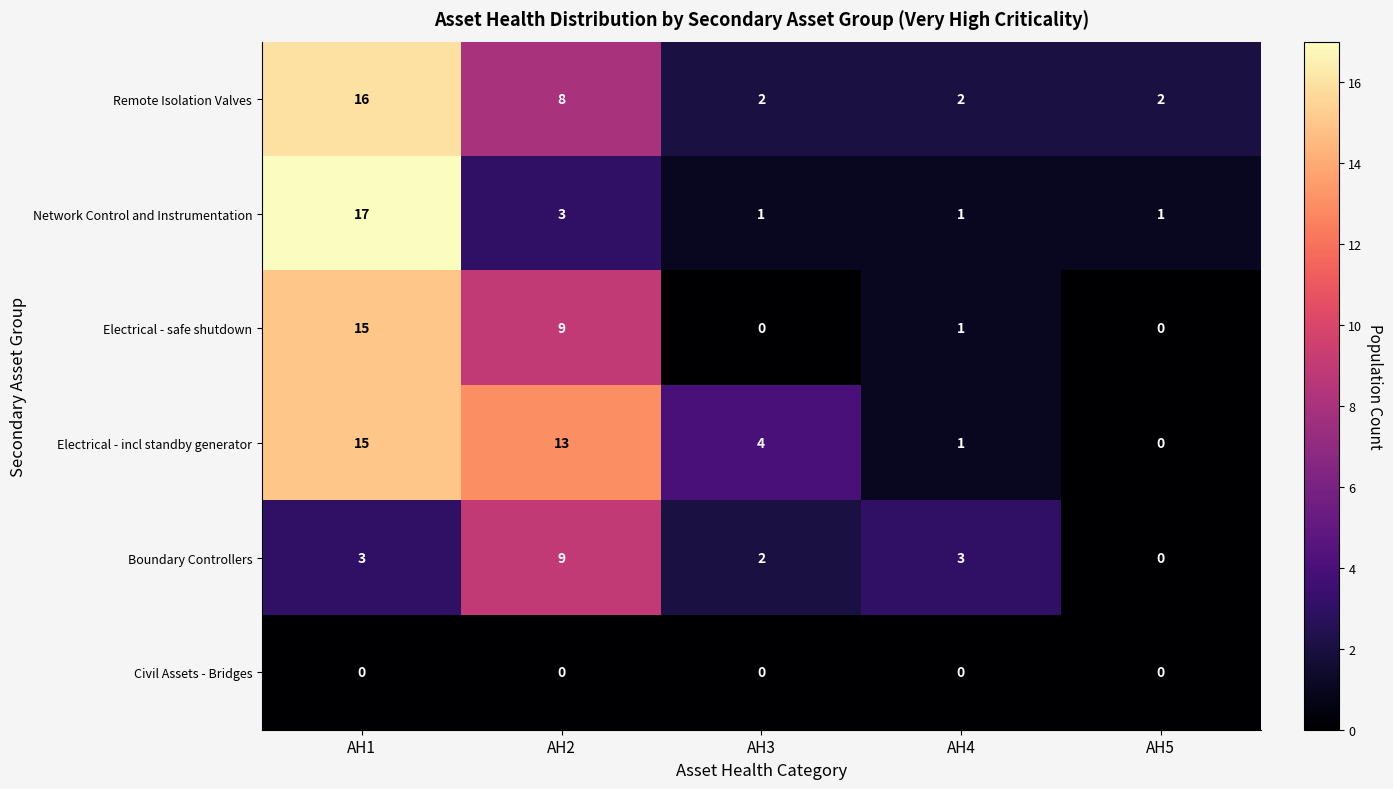

Which series has the widest spread of values?

Network Control and Instrumentation